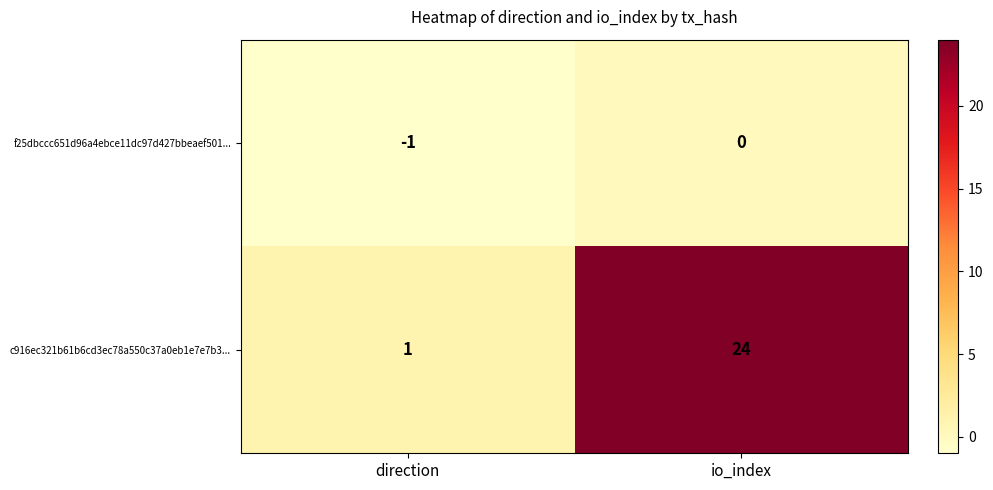

What is the difference between the c916ec321b61b6cd3ec78a550c37a0eb1e7e7b3... values at io_index and direction?

23